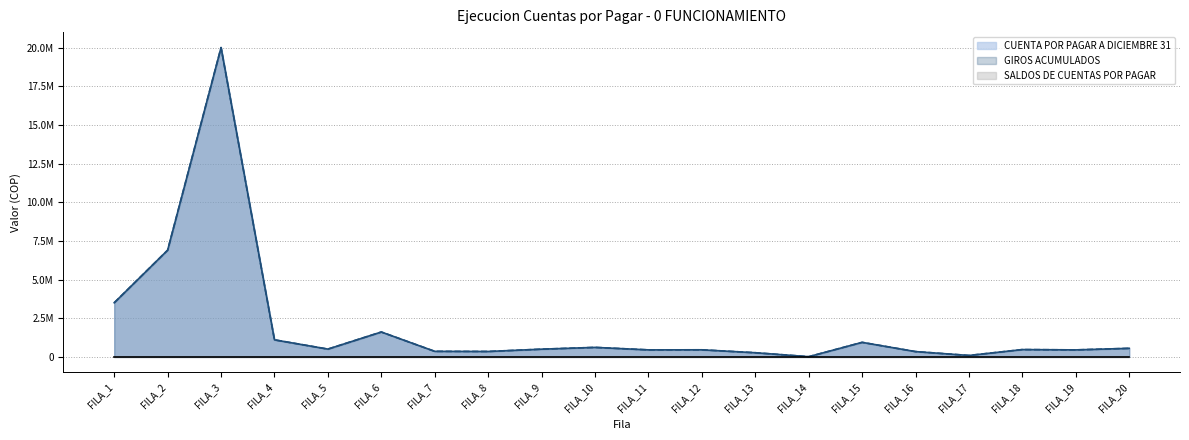

Between FILA_13 and FILA_12, which is larger?

FILA_12